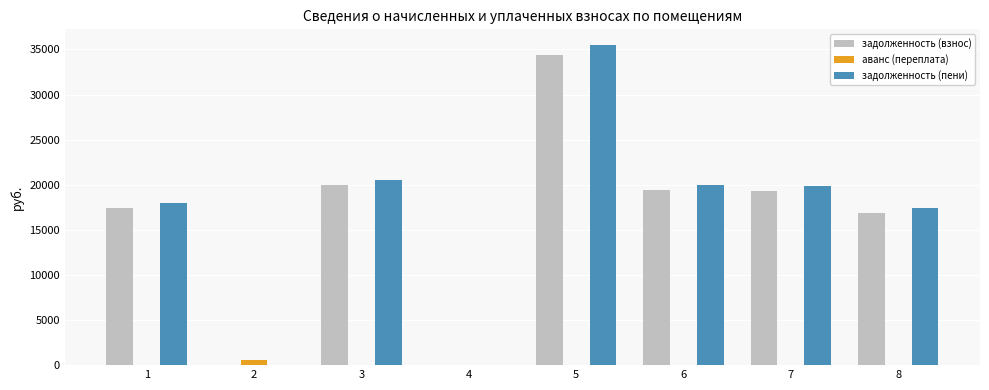

What is the greatest value displayed?

35461.8